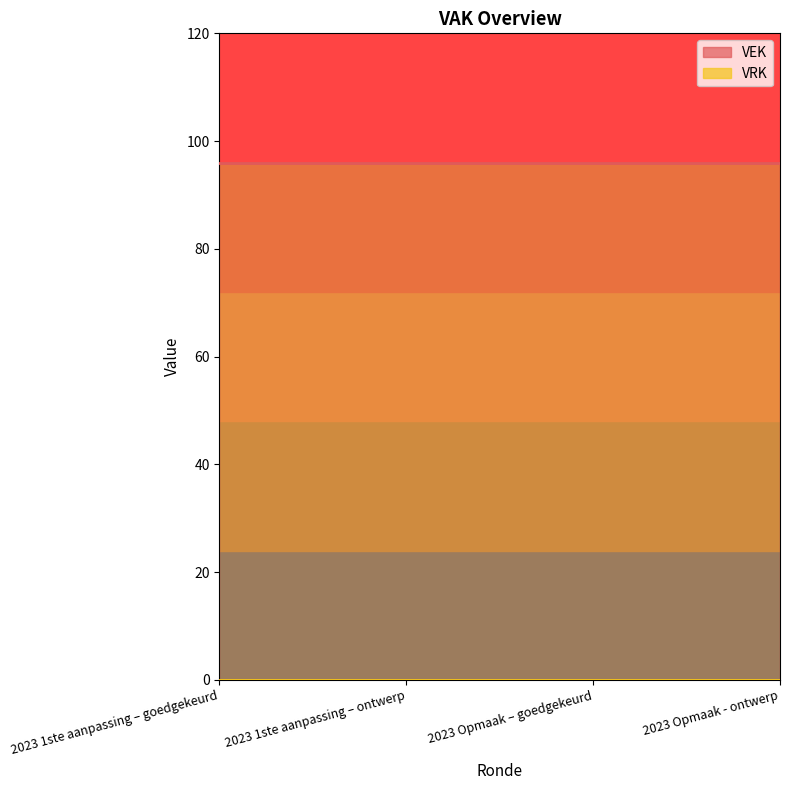

Reading left to right, extract all data points from this chart.

VEK: 96	96	96	96
VRK: 0	0	0	0